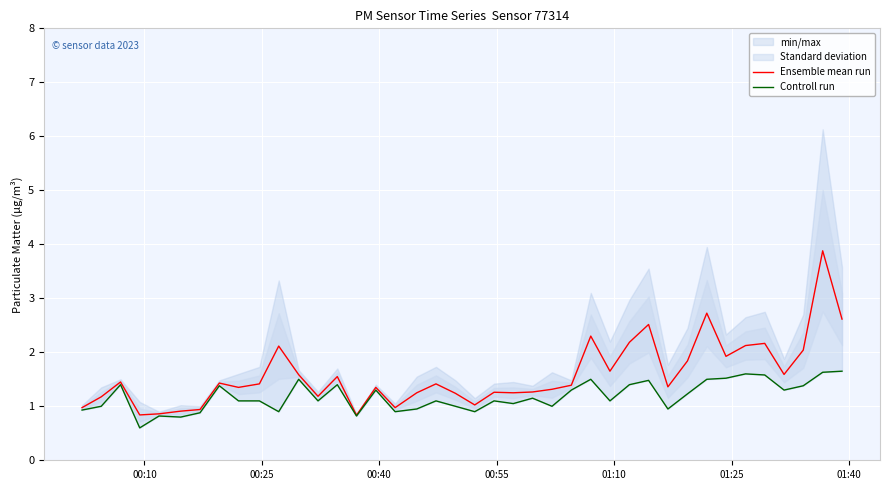

True or false: Ensemble mean run and Controll run intersect in this chart.

False